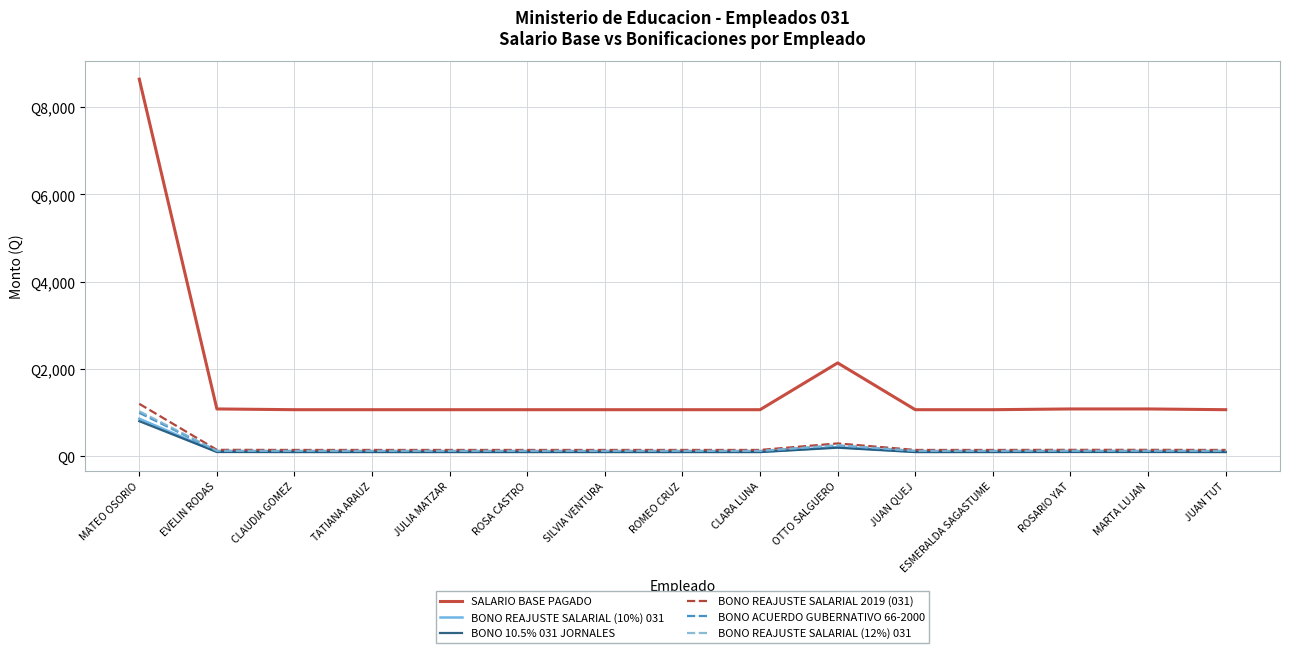

What is the difference between the BONO 10.5% 031 JORNALES values at MARTA LUJAN and JUAN TUT?

1.8